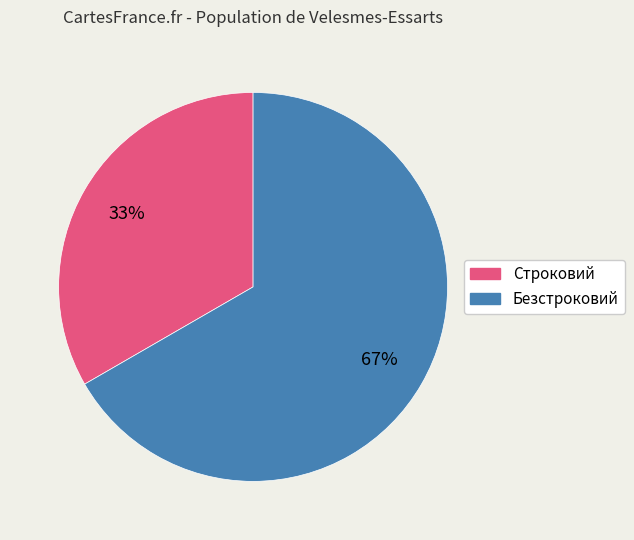

Which slice is the smallest?

Строковий